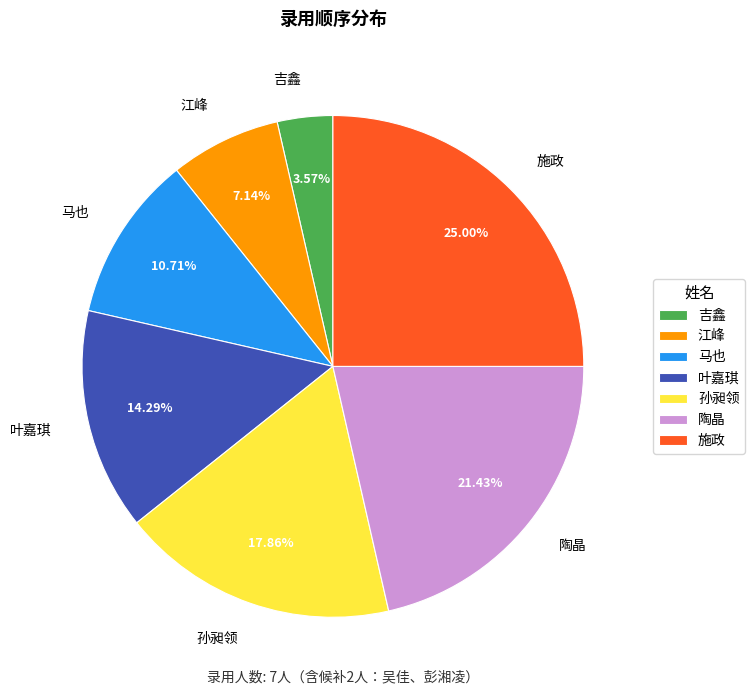

Which slice is the smallest?

吉鑫